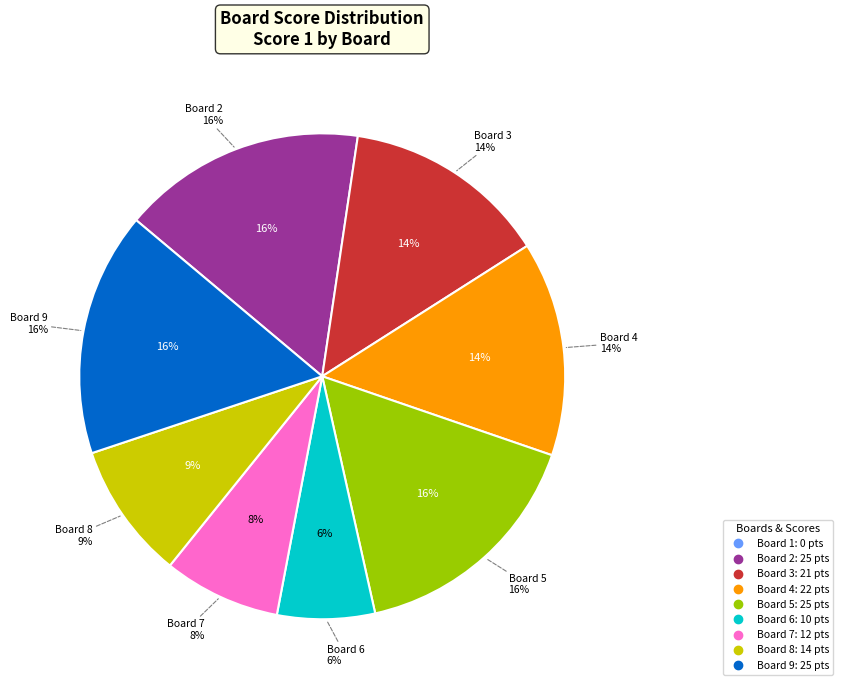

To the nearest percent, what percentage of the pie is Board 4?

14%